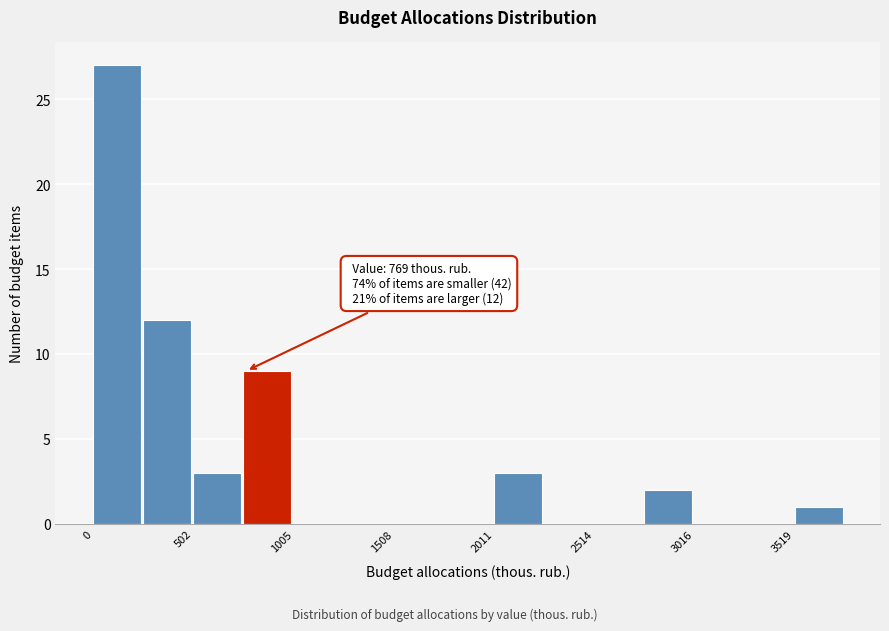

Read against the x-axis, roughly where is the centre of the tallest bar?

100